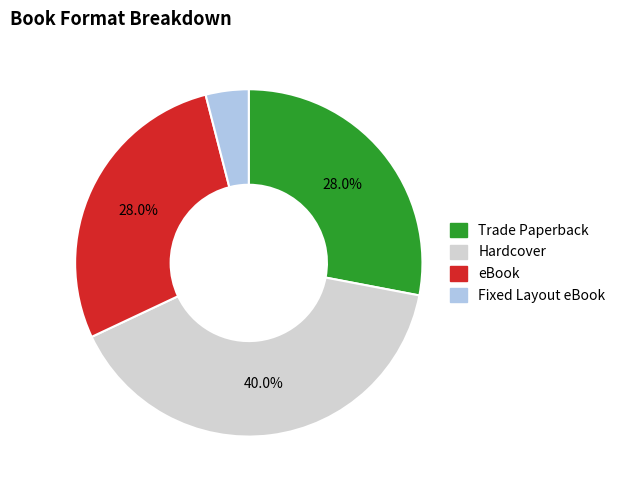

Is it true that Trade Paperback is 28% of the pie?

True